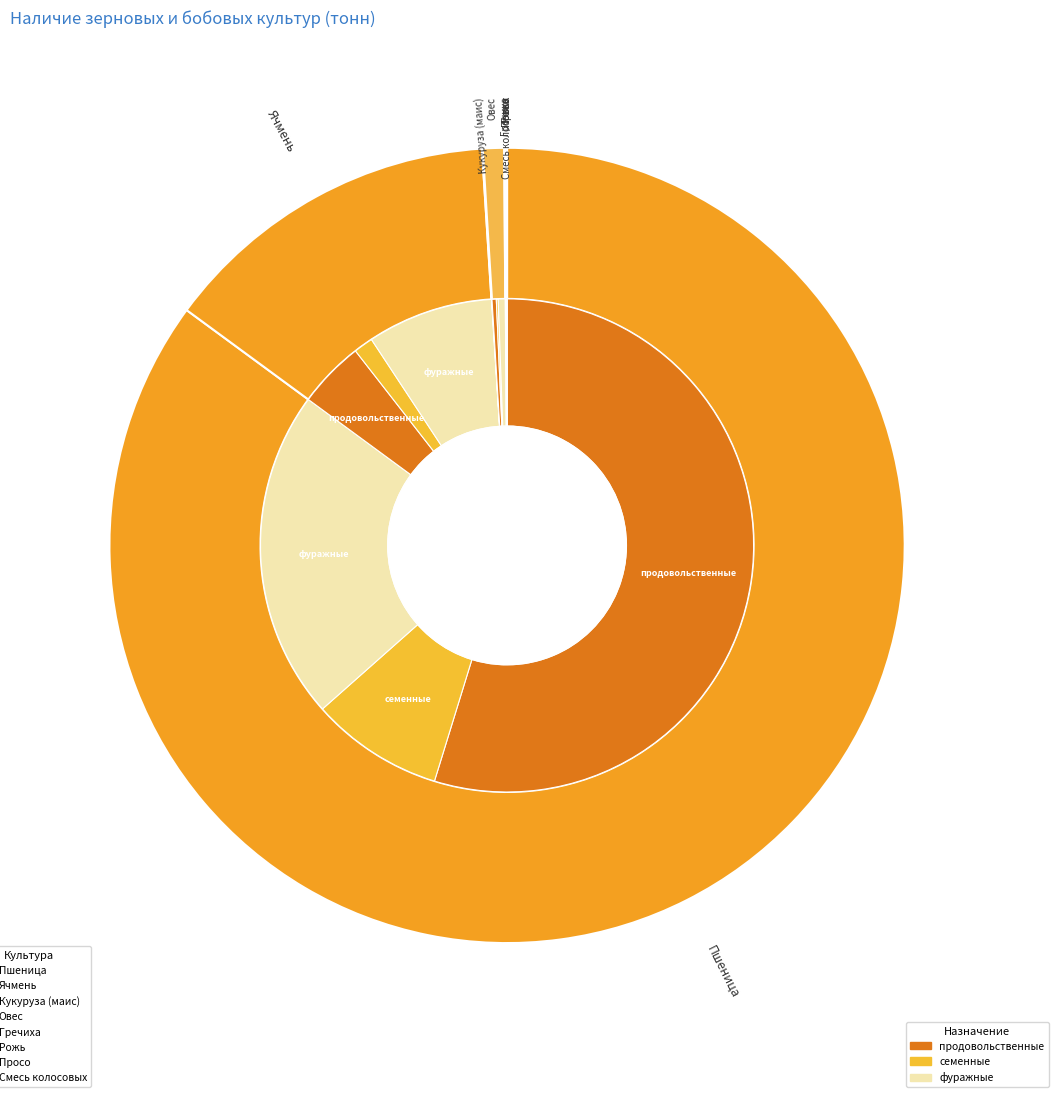

What is the majority slice?

Пшеница